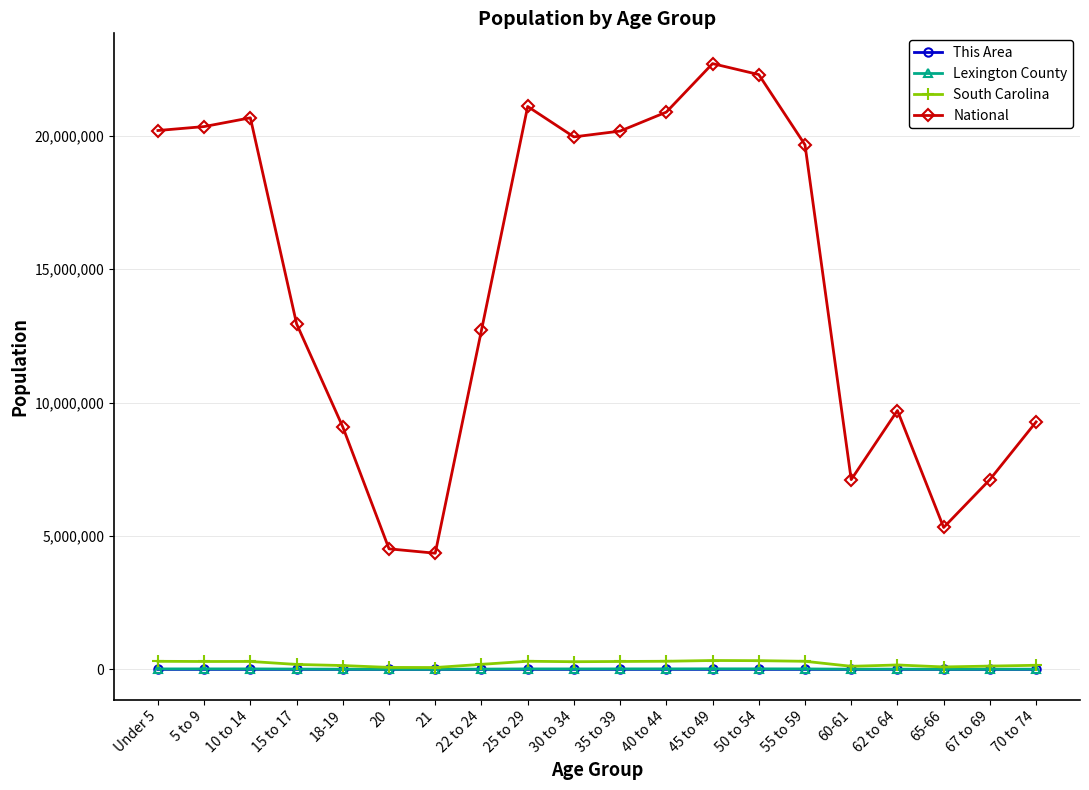

Where is National nearest to the value 13531442?

15 to 17